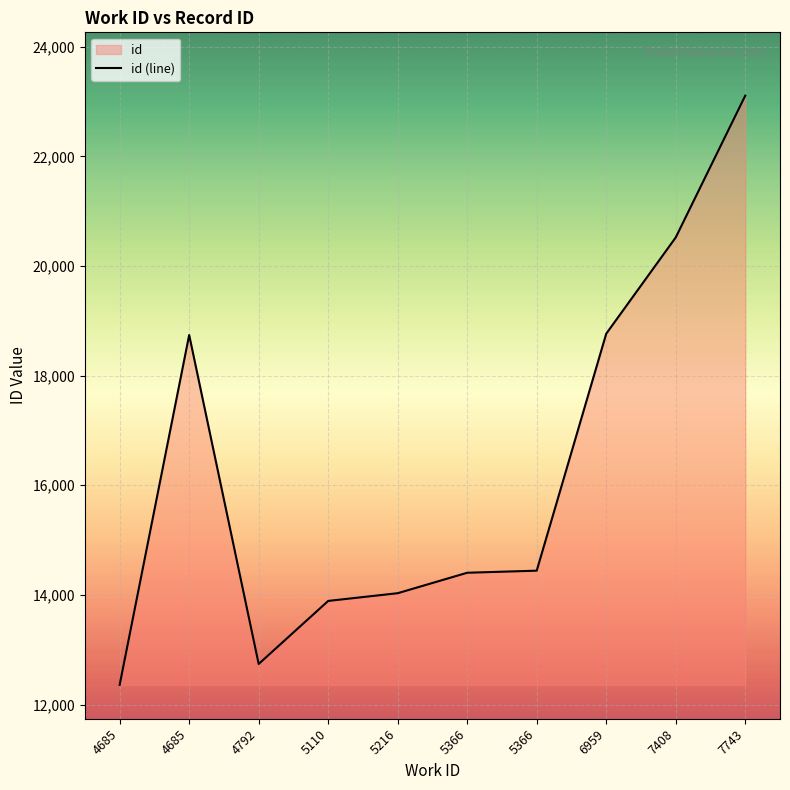

How many interior local peaks (higher than both neighbors) does the data have?

1